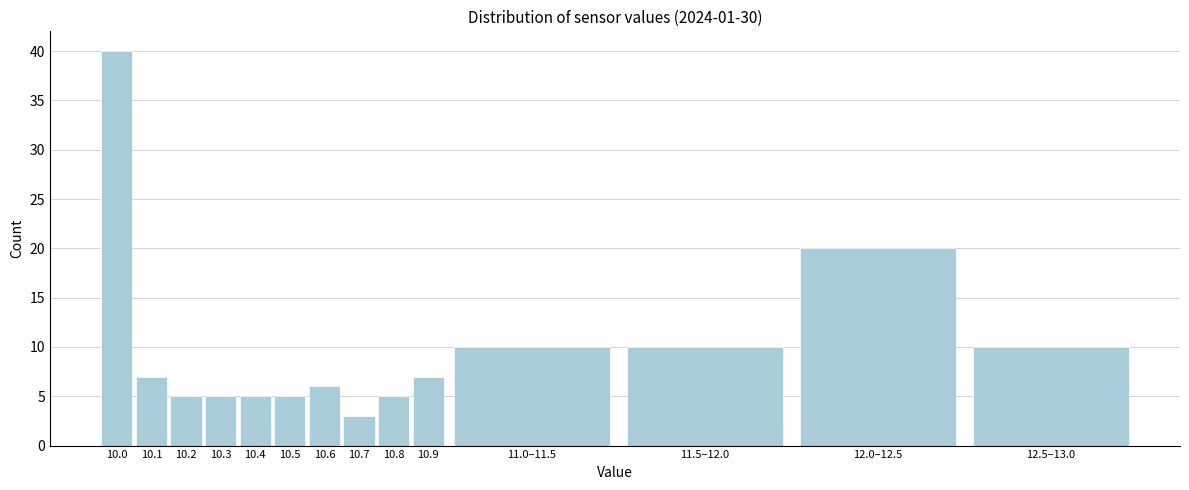

Reading right to left, what are all the values shown in this chart?

10	20	10	10	7	5	3	6	5	5	5	5	7	40